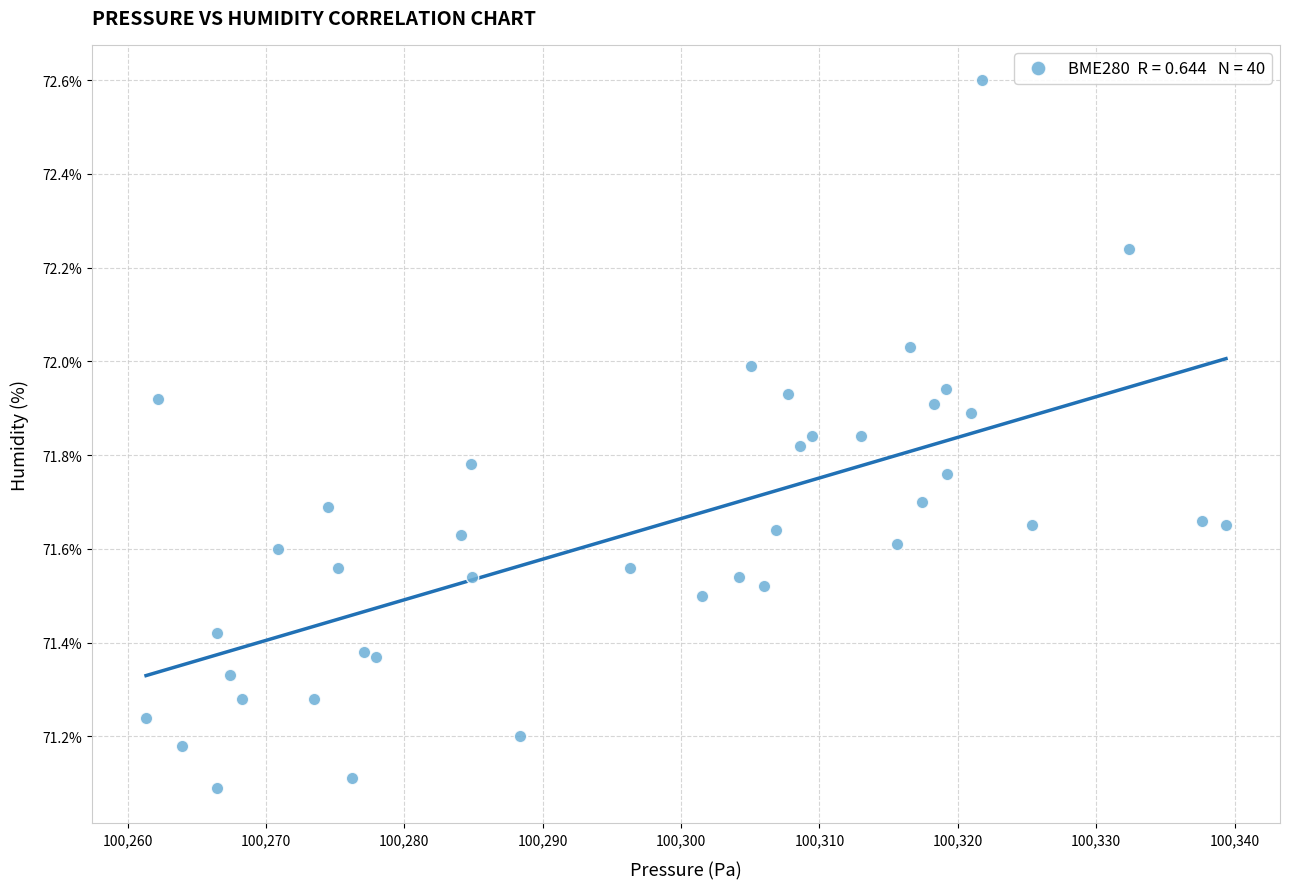

What is the range of Y values (max minus min)?

1.5